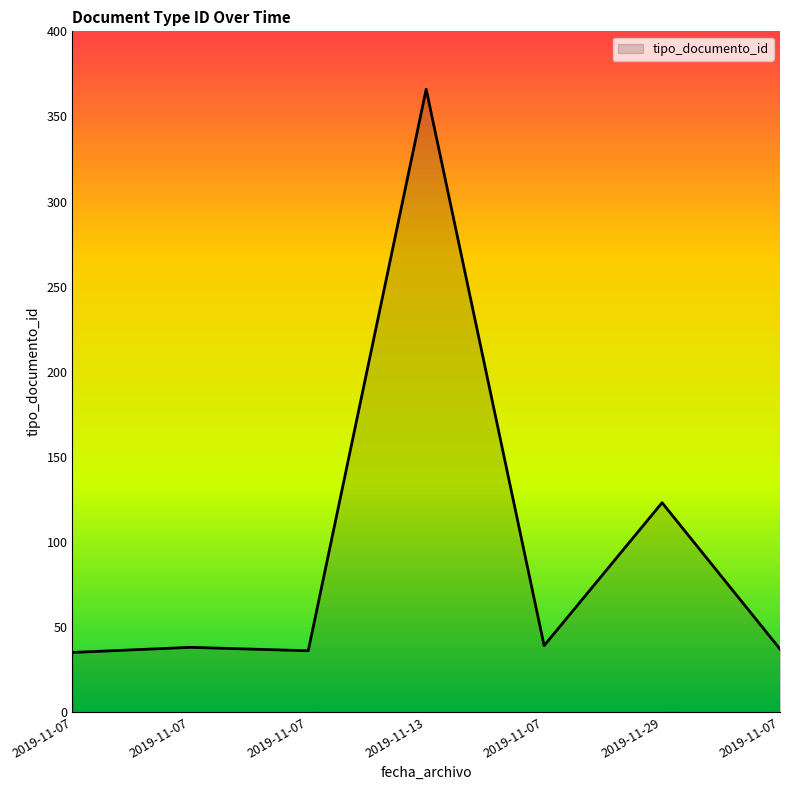

What is the value of the 3rd point from the left?

35